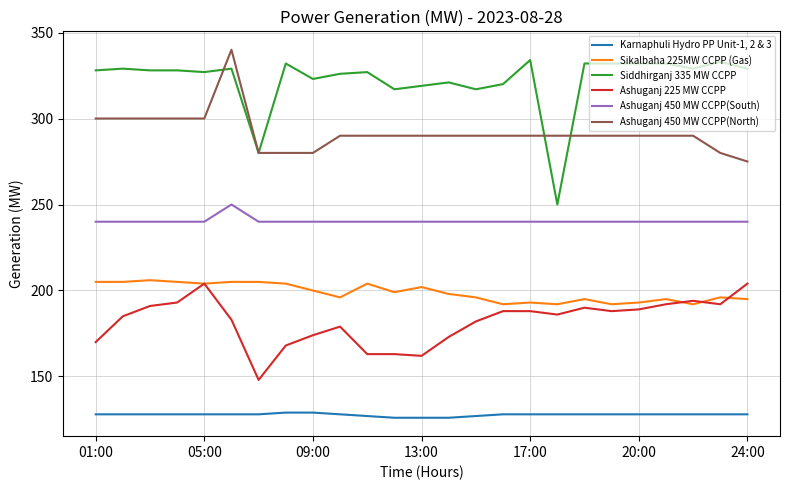

True or false: Ashuganj 225 MW CCPP and Ashuganj 450 MW CCPP(North) intersect in this chart.

False